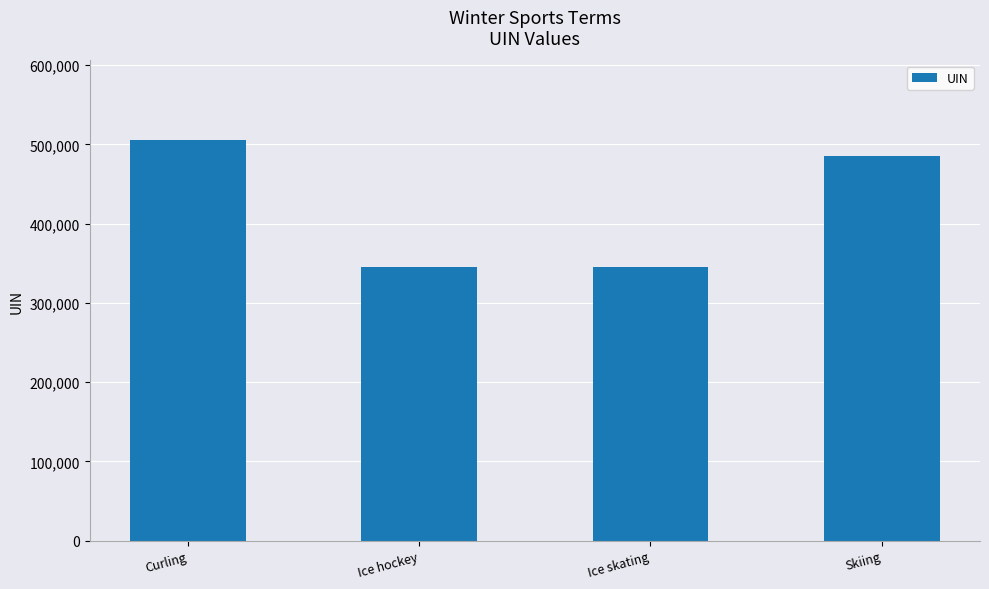

Are the bars grouped side by side (vs. stacked)?

No